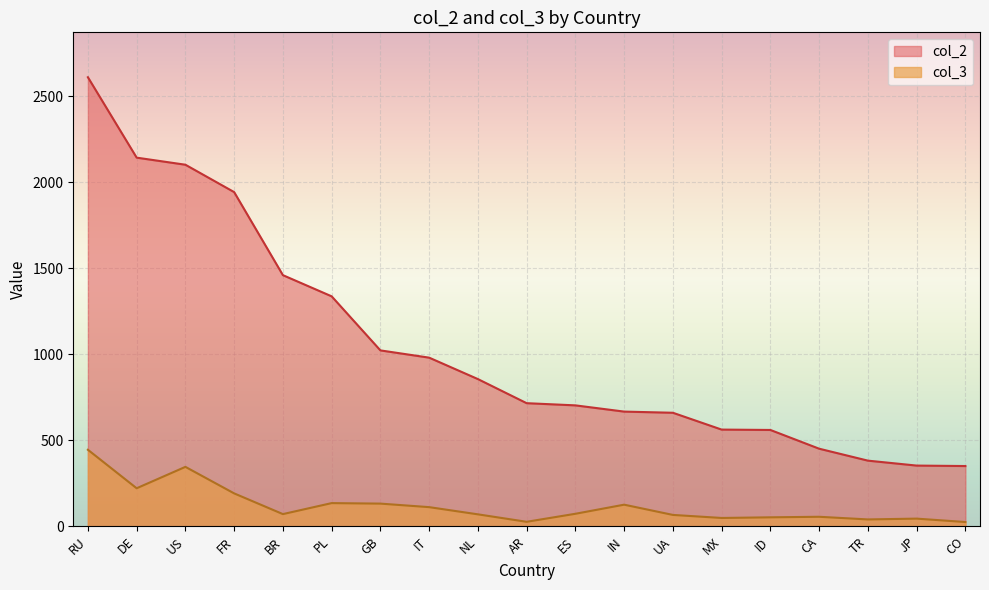

Between MX and RU, which is larger?

RU